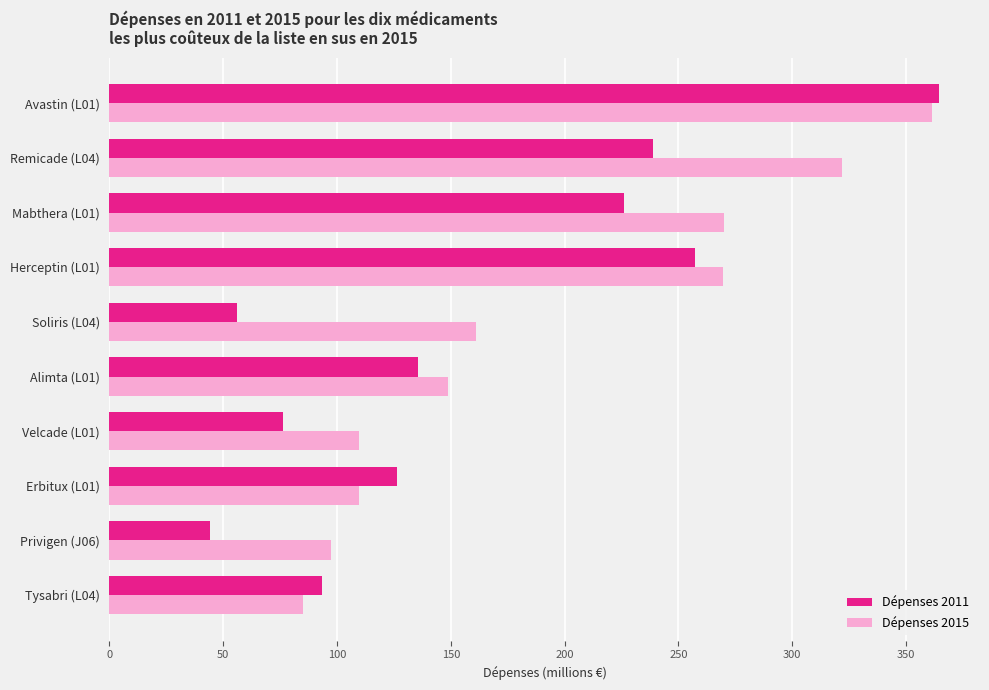

The value of Dépenses 2015 at Velcade (L01) is 26.1. True or false?

False